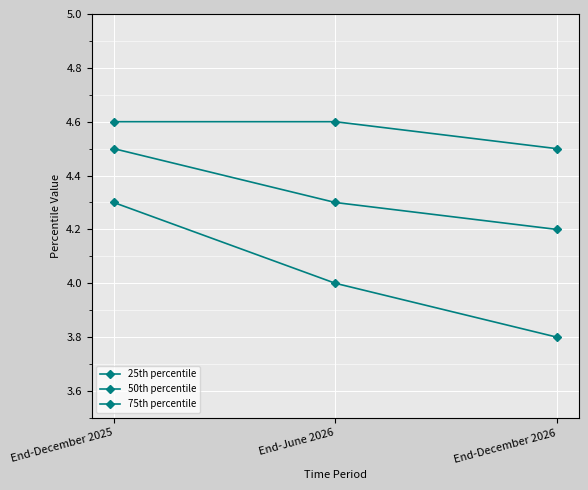

How many categories are shown in the chart?

3